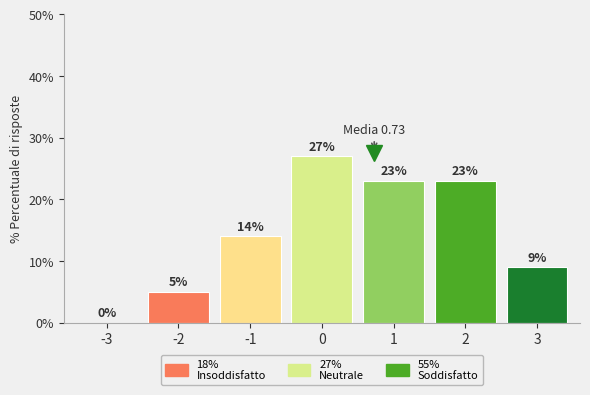

Reading left to right, what are all the values shown in this chart?

0	5	14	27	23	23	9